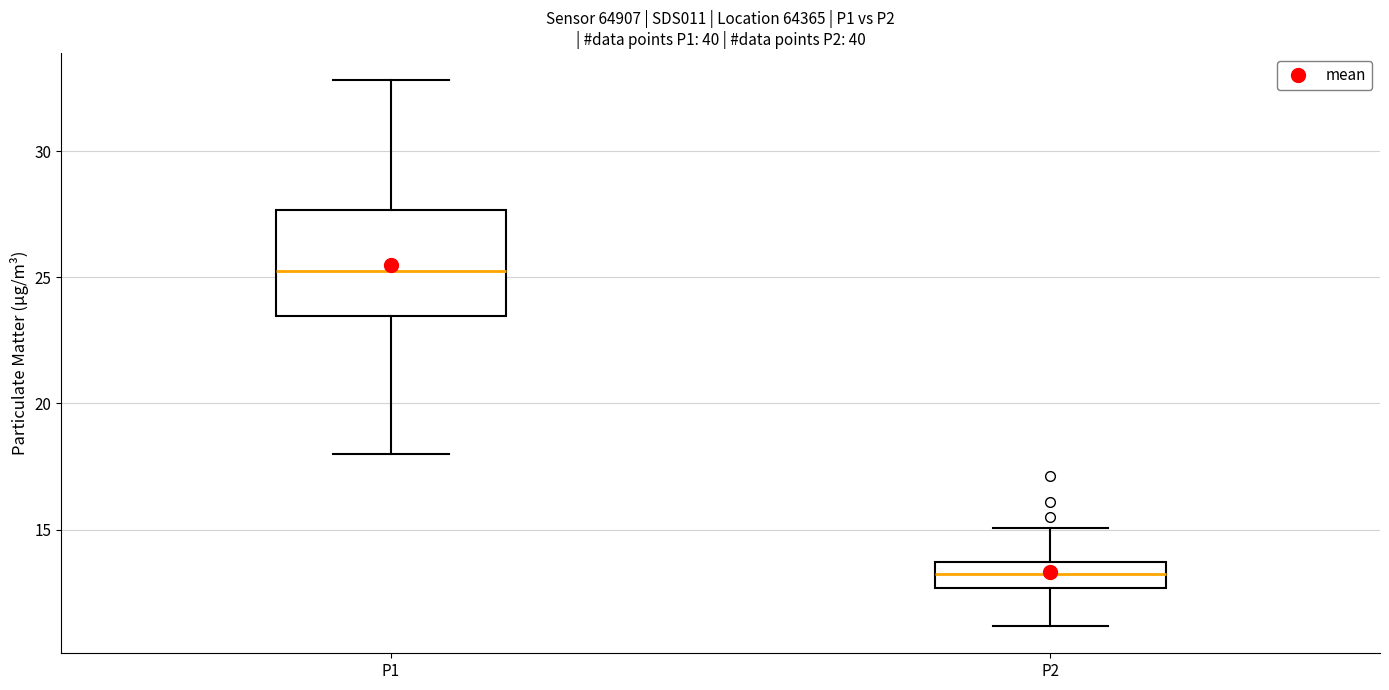

Where does the median line of the box for P1 sit on the y-axis? The values are not printed on the chart, so give them approximately, as read against the axis.

25.0